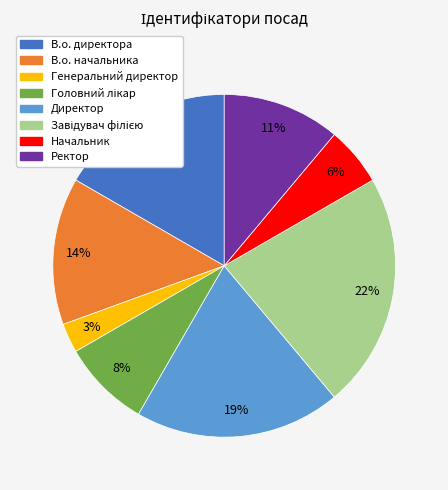

Do Ректор and В.о. начальника together represent more than half of the pie?

No